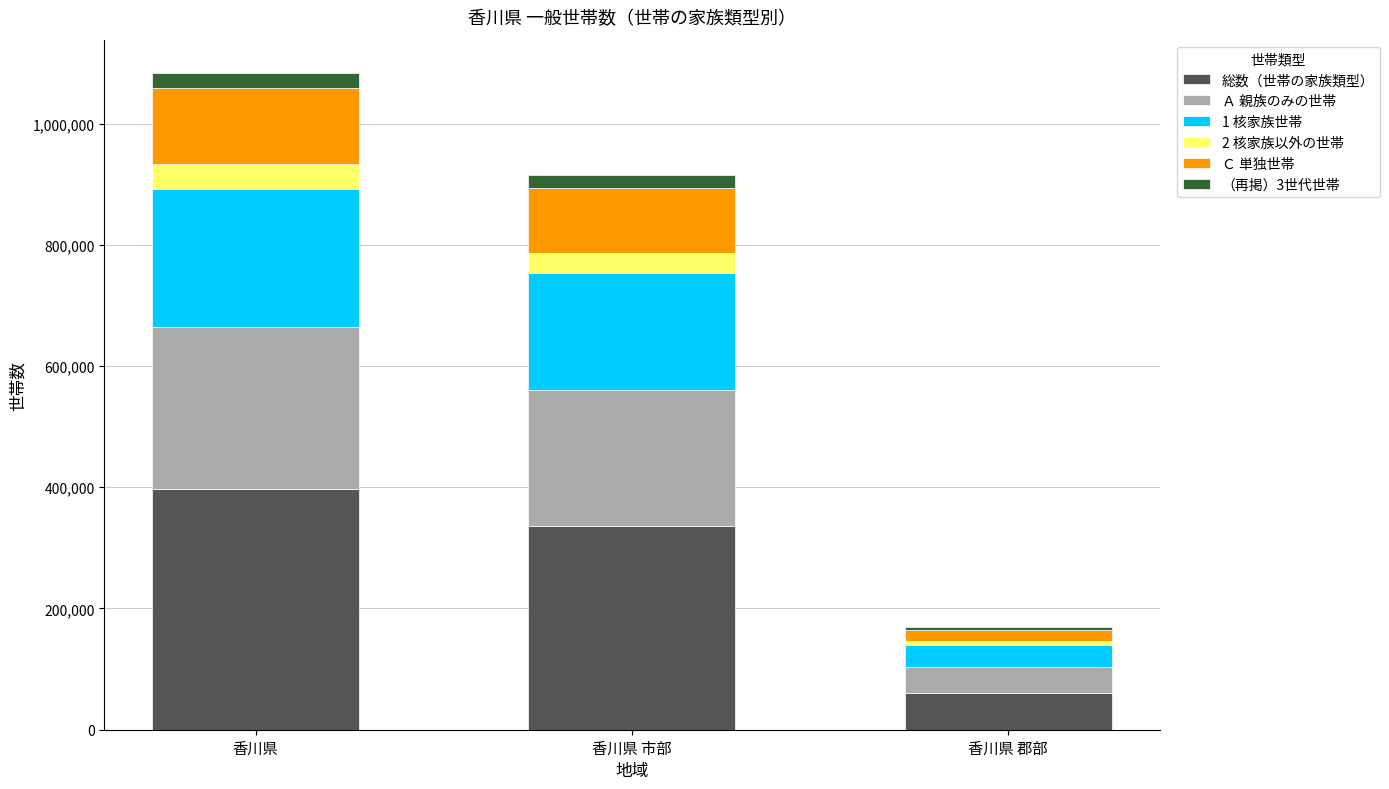

Which category has the highest value in the 総数（世帯の家族類型） series?

香川県